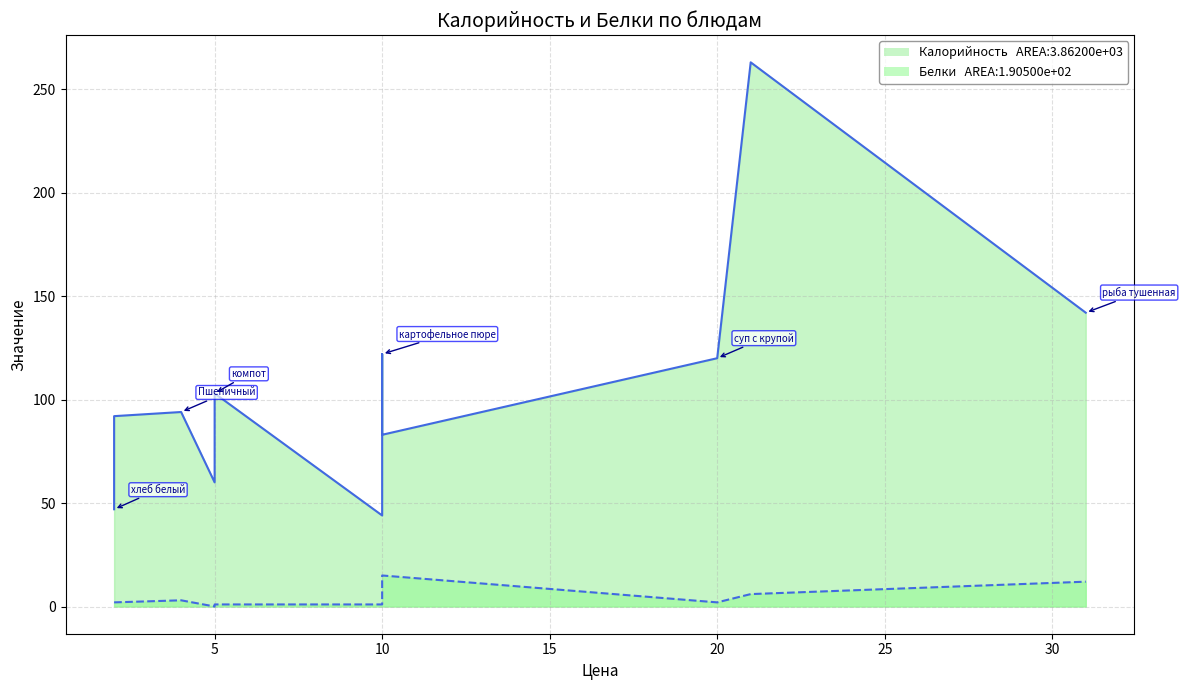

The Белки_line series shows 25 at 10. True or false?

False